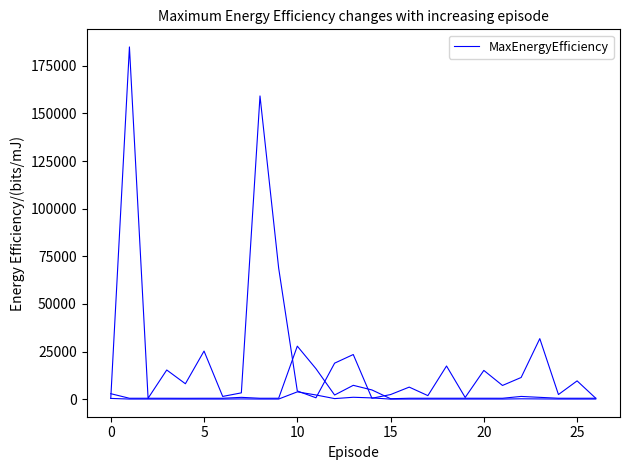

Is this an area chart (filled region under the line)?

No